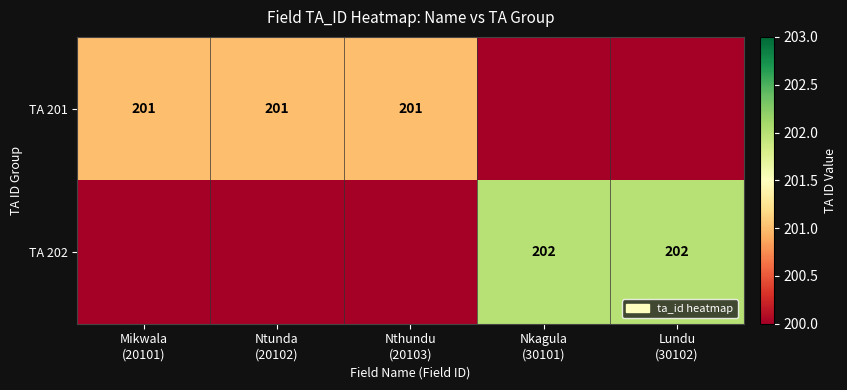

Which series has the largest total across all categories?

TA 201